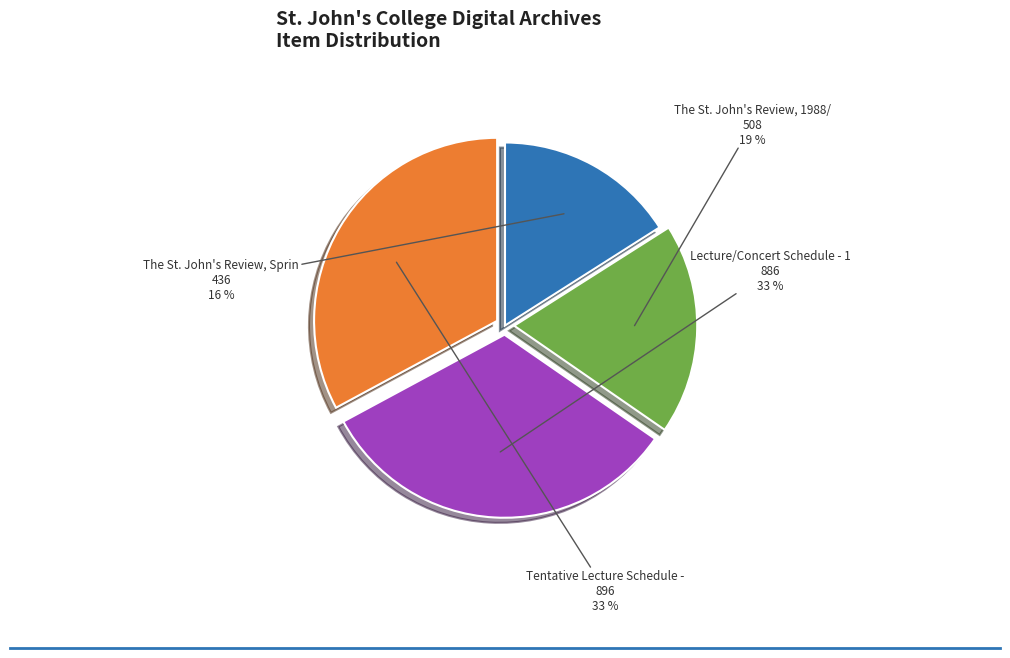

Is there any slice that represents more than half of the pie?

No